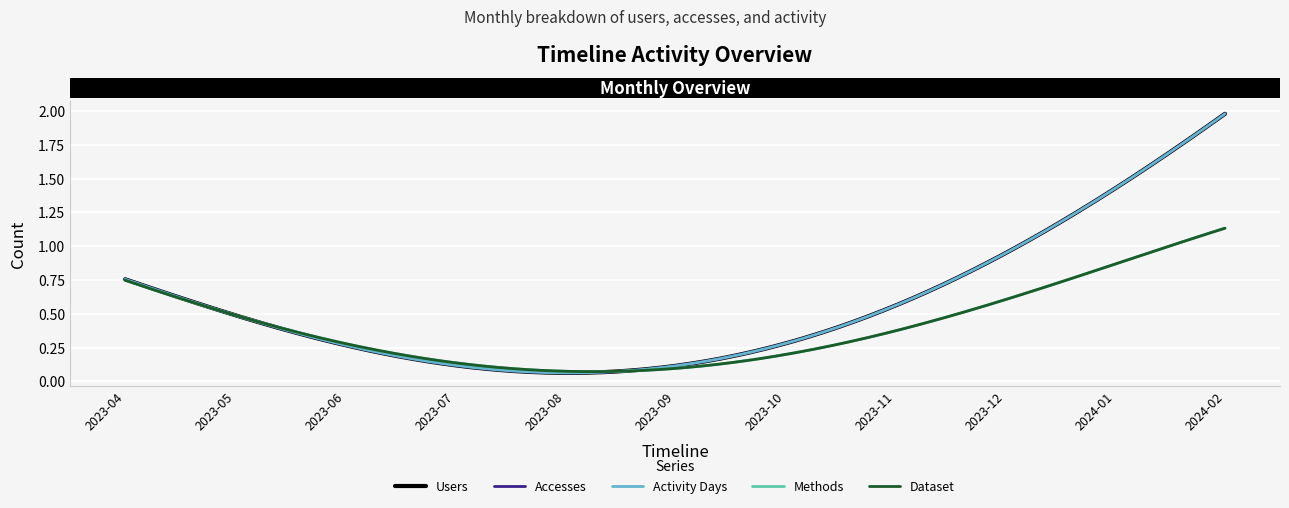

What is the maximum value for Users?

2